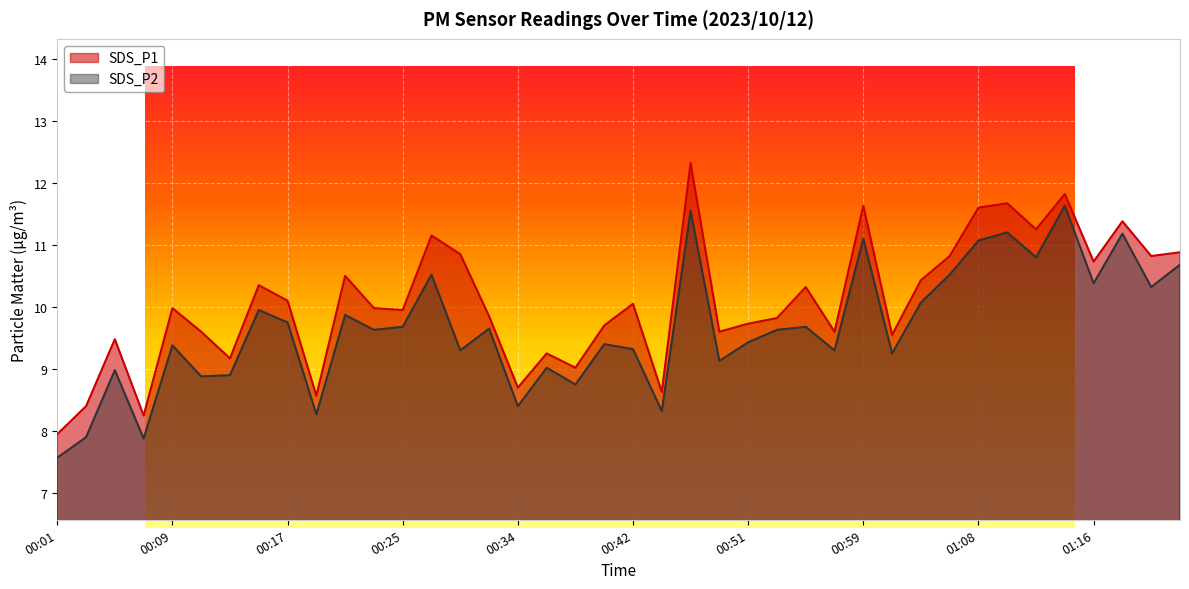

What is the average value of the SDS_P1 series?

10.1